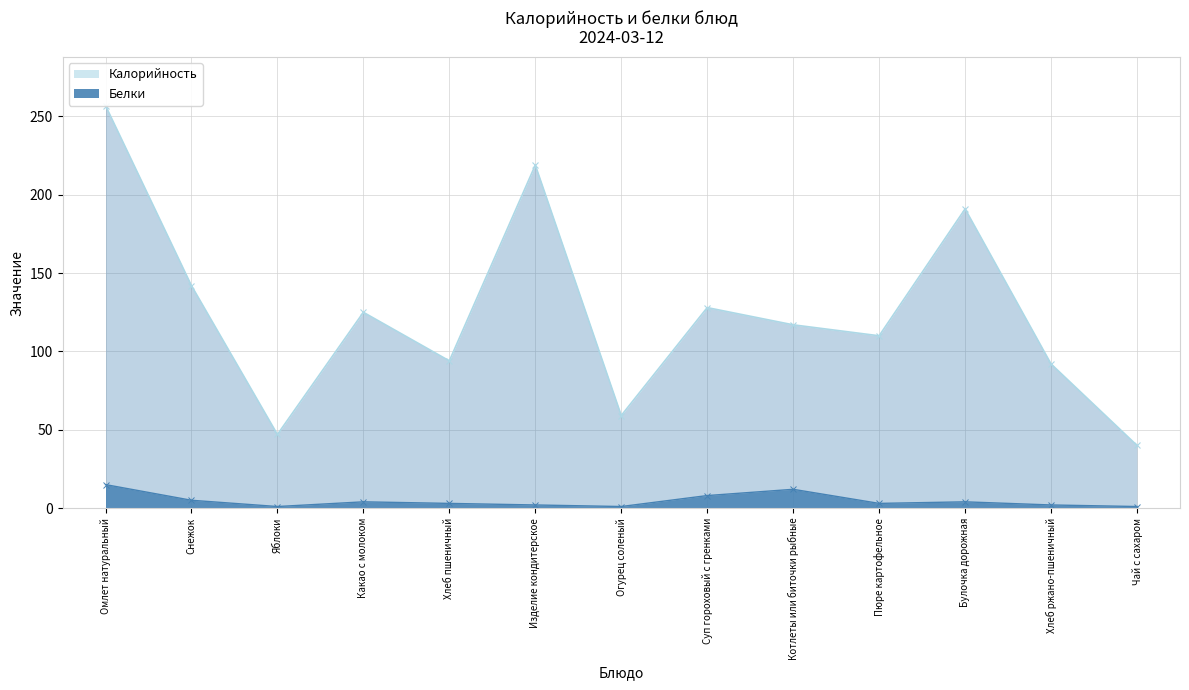

What position from the right is Омлет натуральный?

13